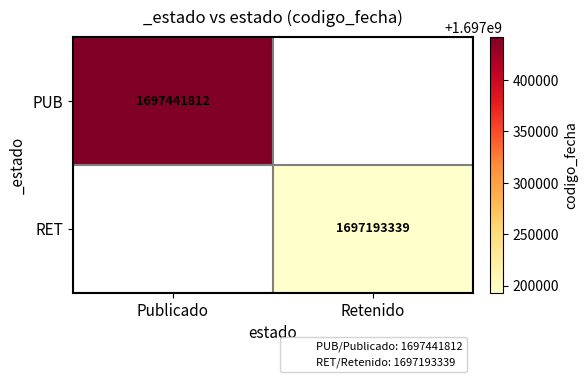

List the labels in order of RET value, smallest first.

Publicado, Retenido